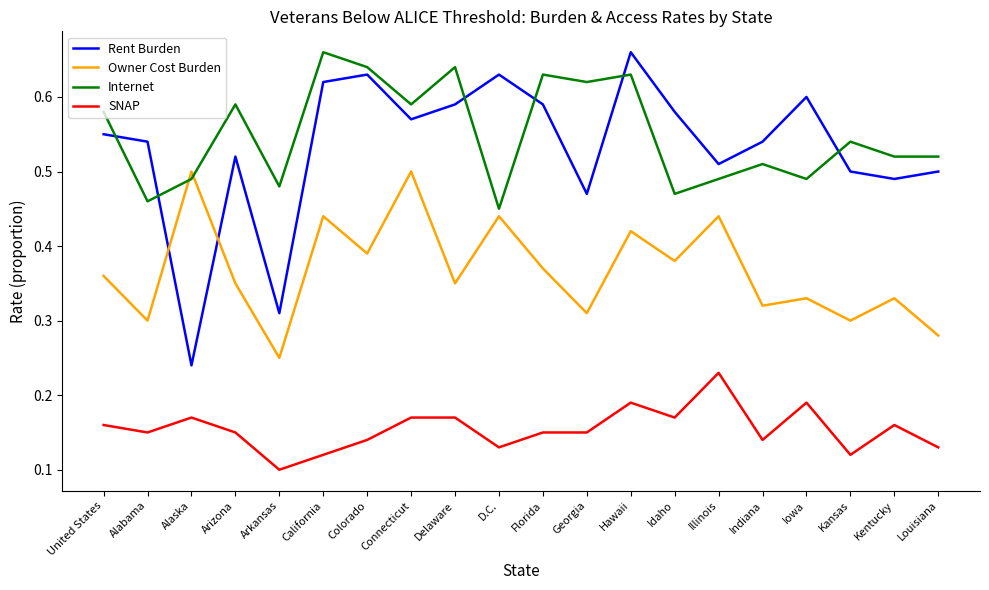

Which series changed the most between California and Kentucky?

Internet